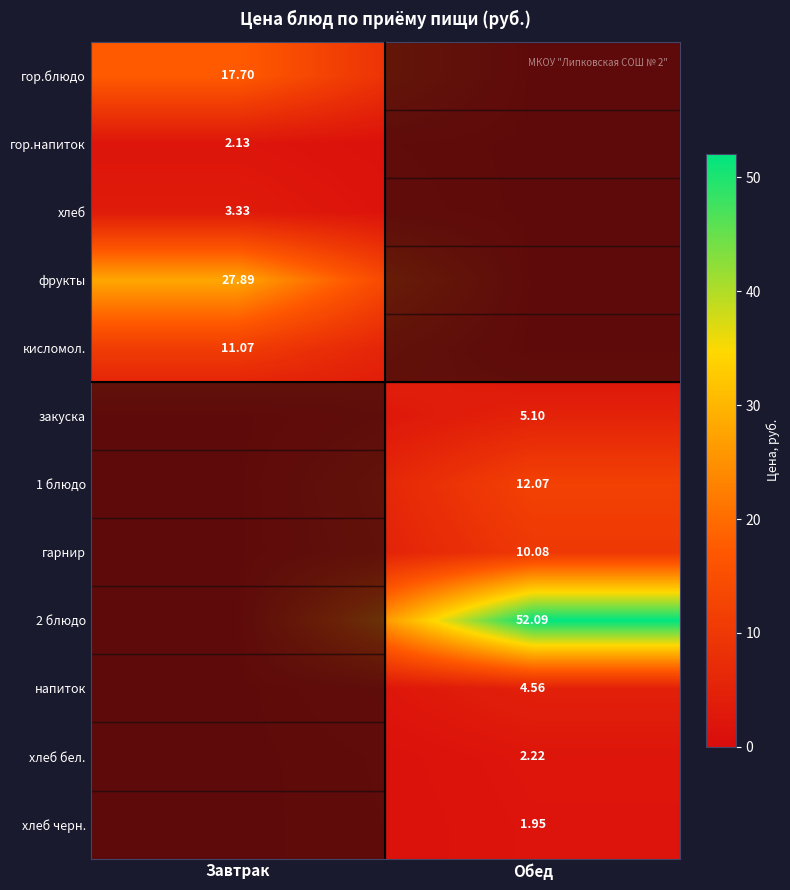

Is the value of 1 блюдо at Обед greater than the value of хлеб at Завтрак?

Yes